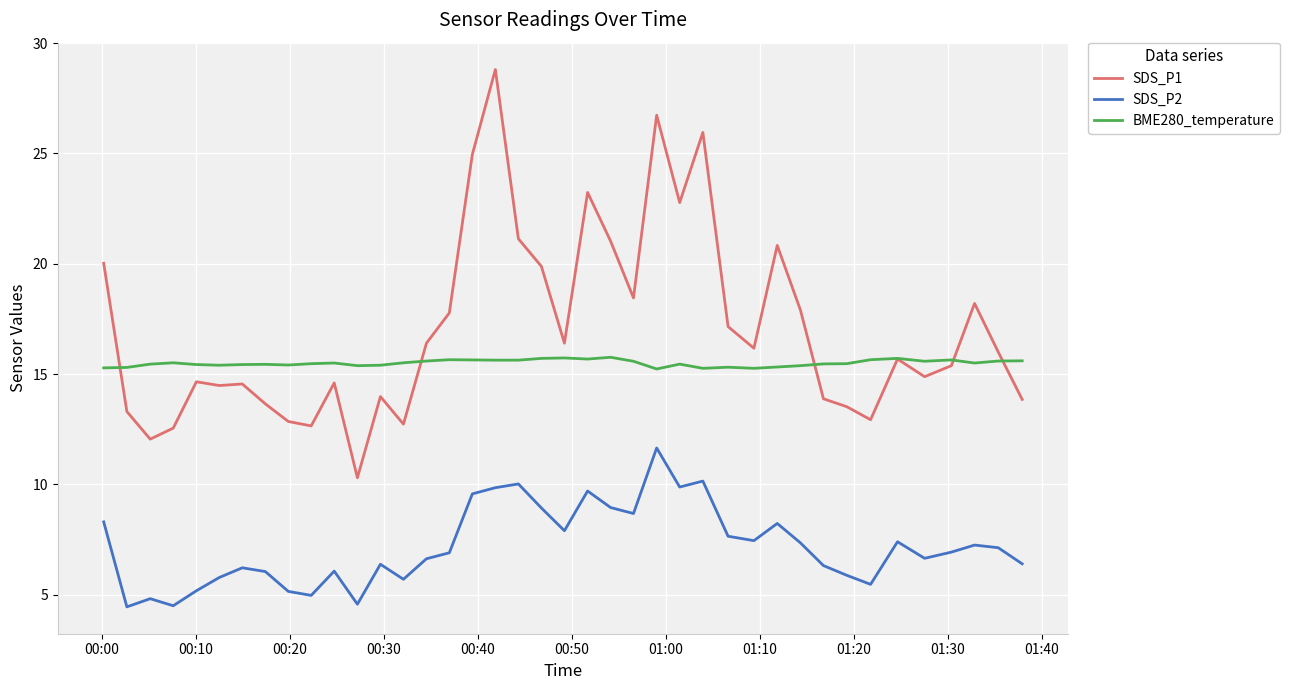

Does the chart display data point markers on the line(s)?

No